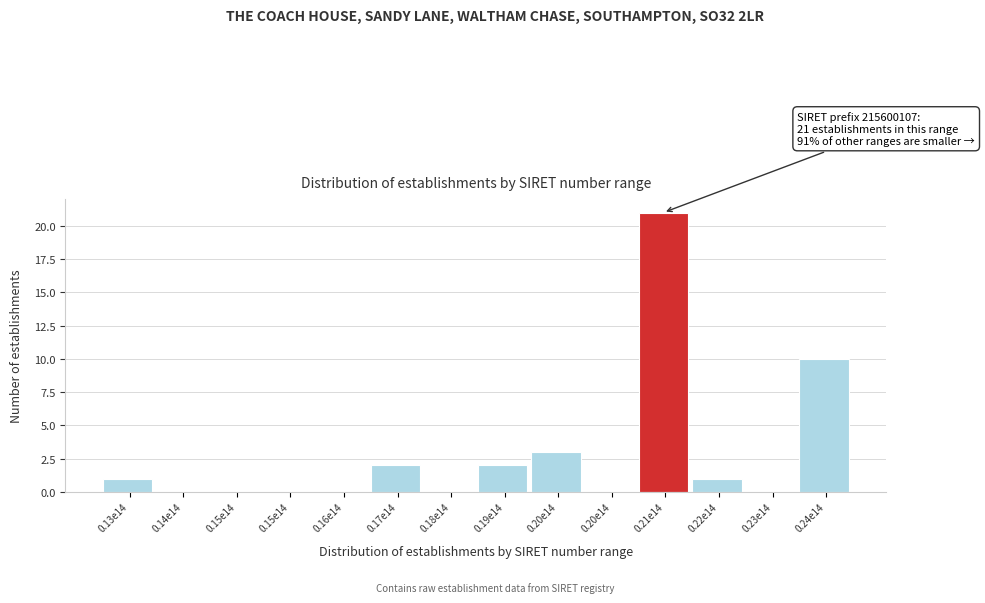

How many data points does each series have?

14